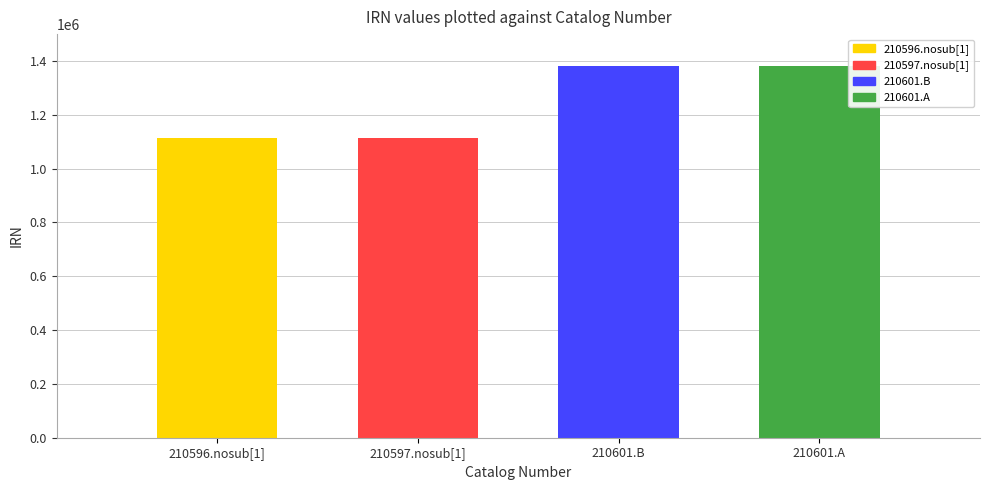

Read the value at 210601.A.

1382301